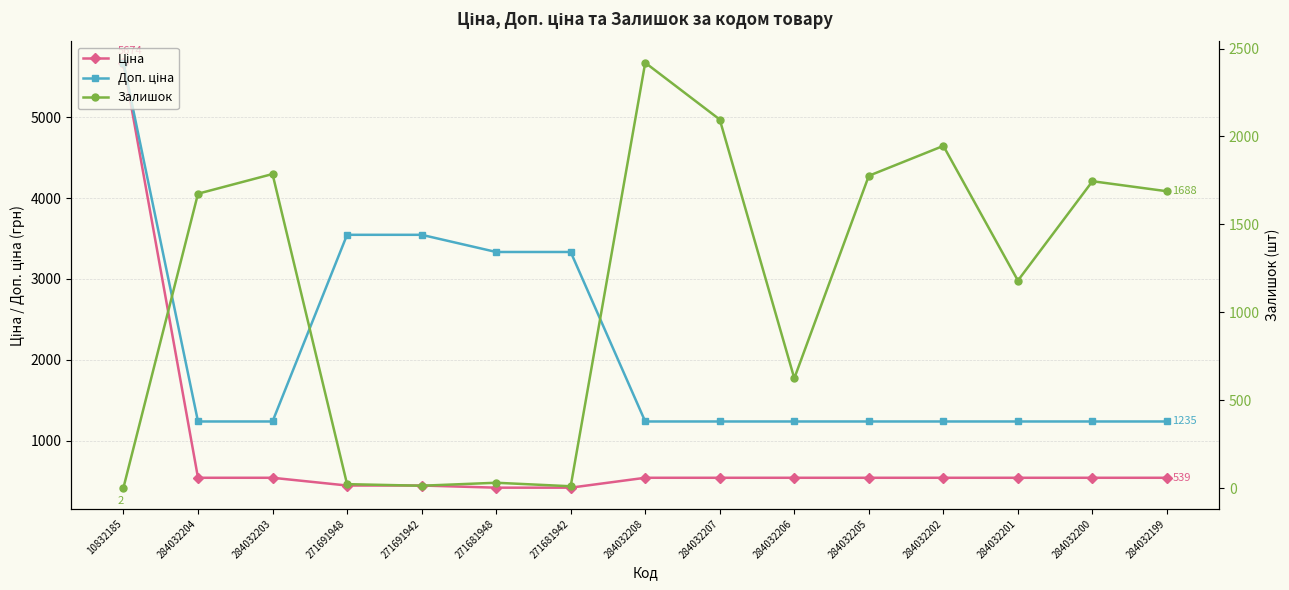

List the series in order of their overall mean, highest first.

Доп. ціна, Залишок, Ціна